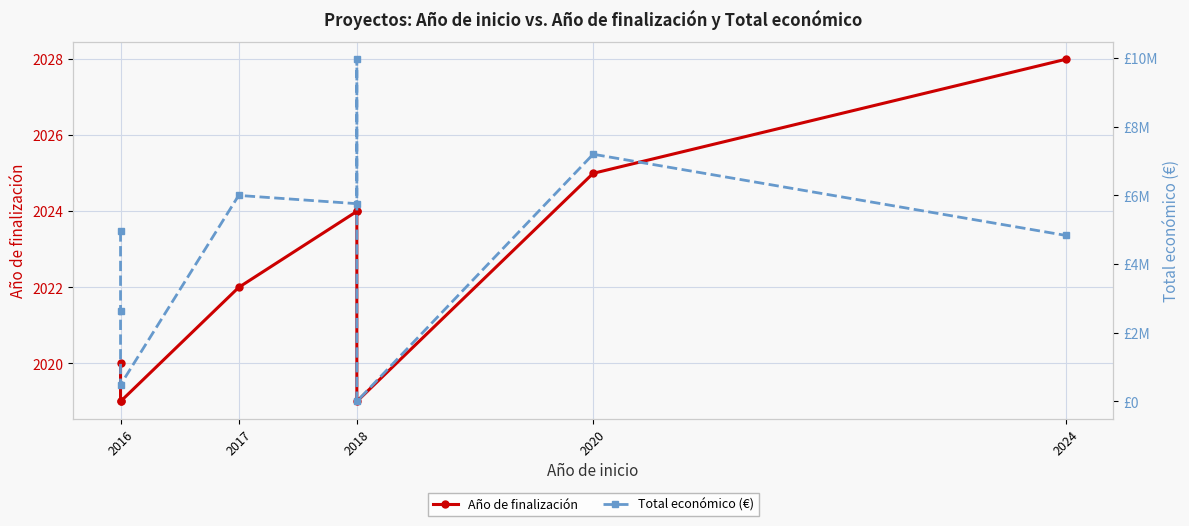

True or false: Año de finalización and Total económico (€) cross at least once.

True